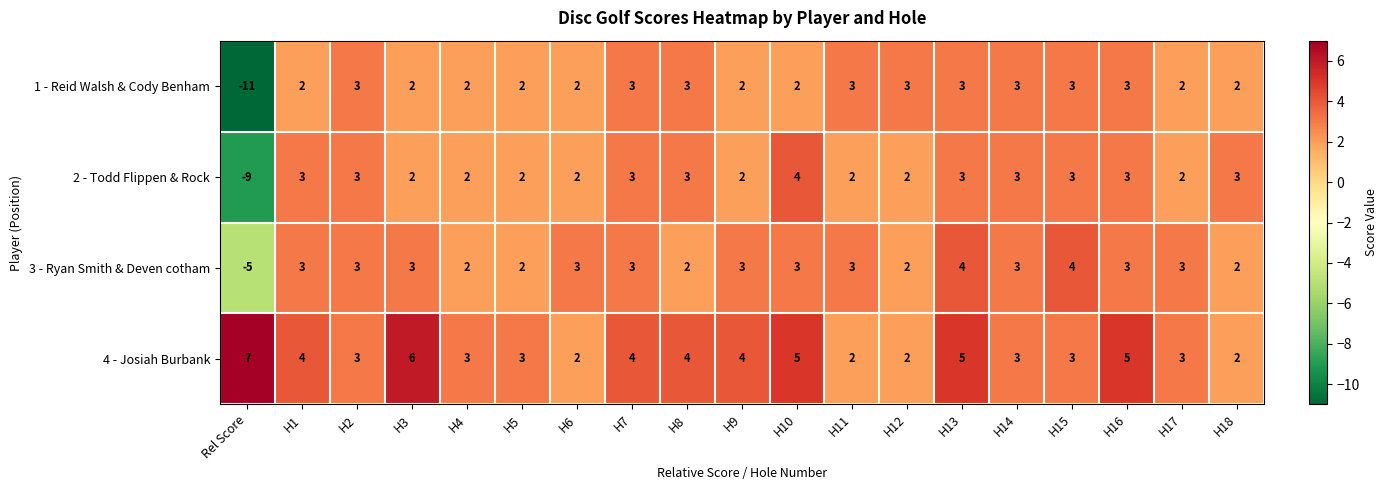

At which label does 2 - Todd Flippen & Rock reach its peak?

H10